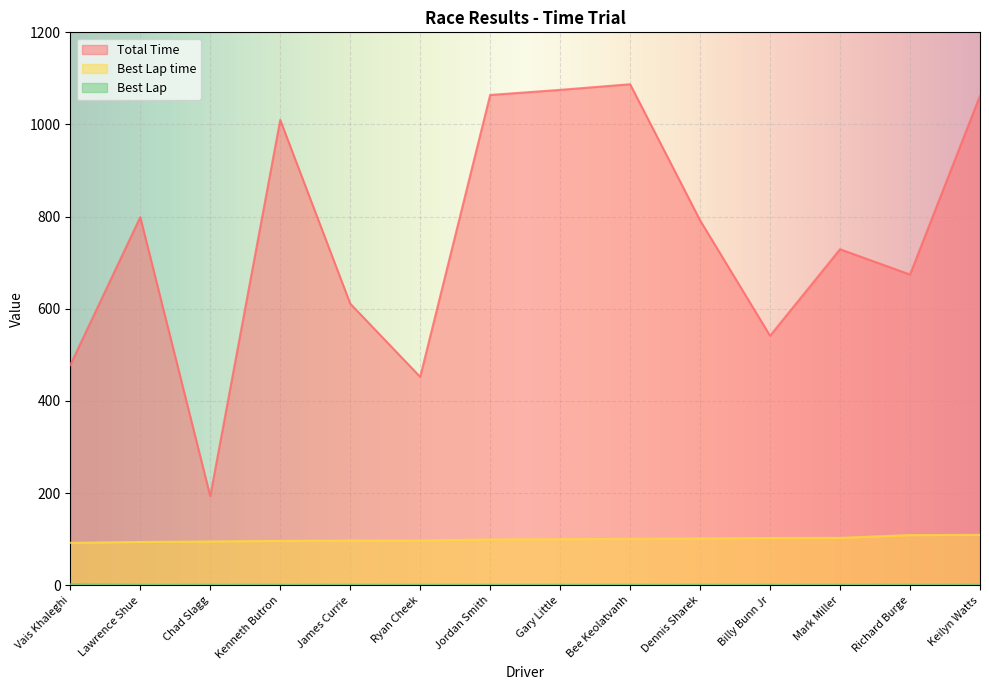

What are all the series names shown in the legend?

Total Time, Best Lap time, Best Lap